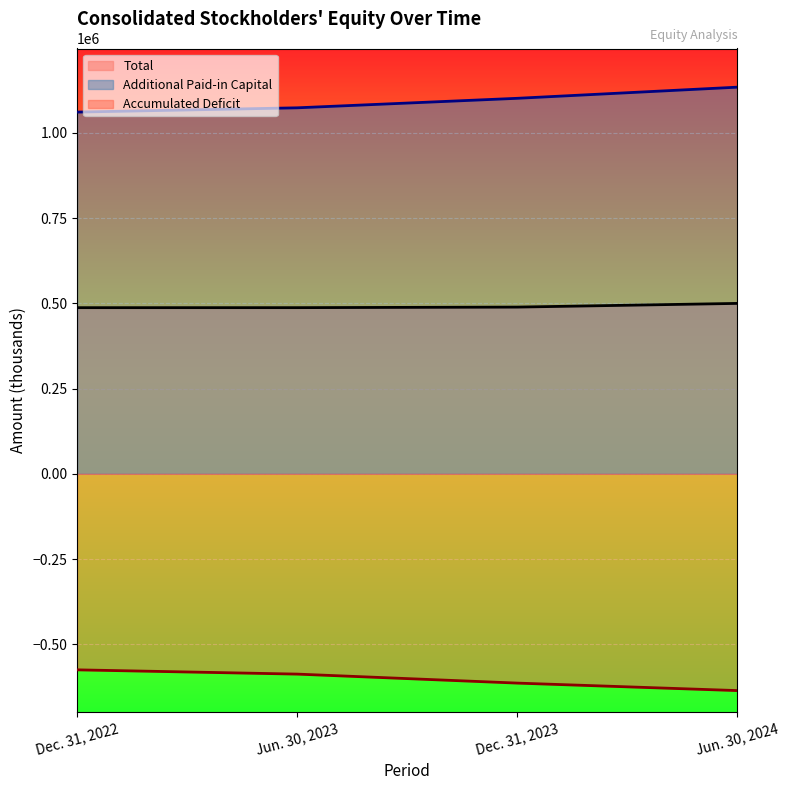

Where is Total nearest to the value 493595?

Dec. 31, 2023